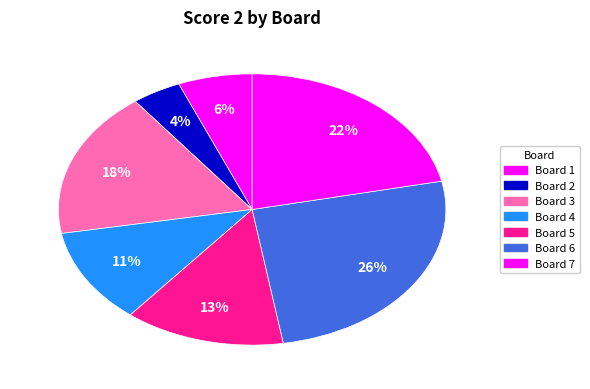

Approximately how many times larger is the value at Board 1 compared to Board 4?

0.5